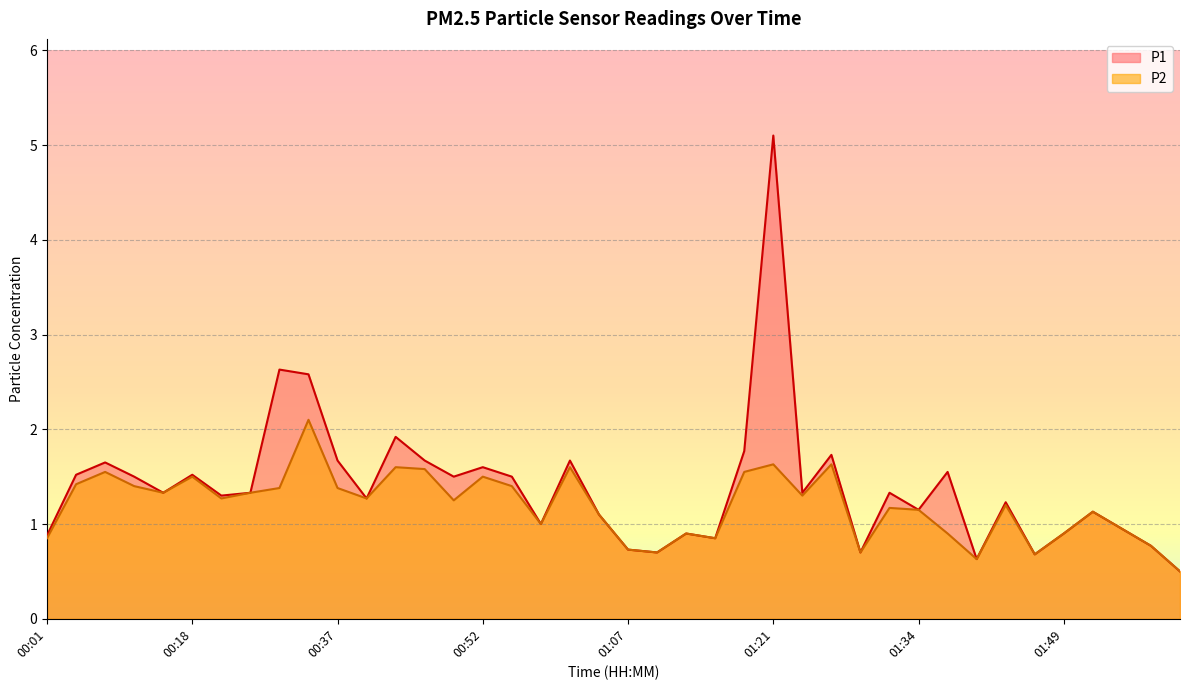

Where is the first local minimum for P1?

00:13